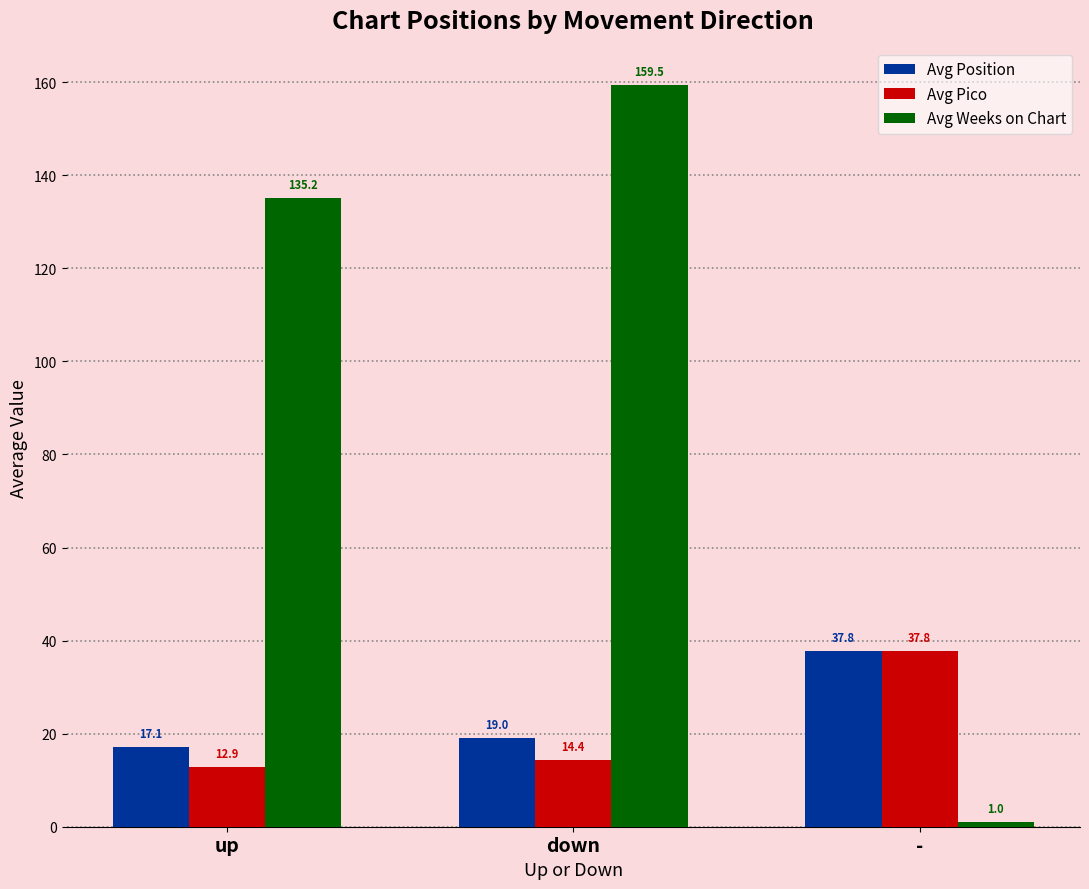

What position from the left is up?

1